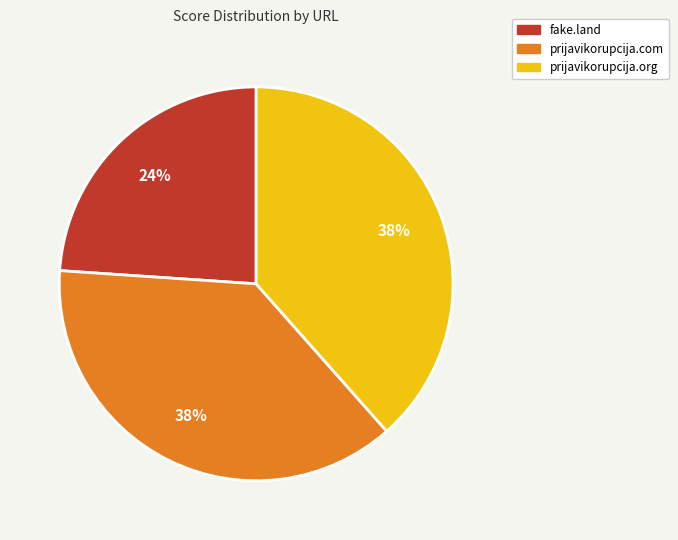

Is there a majority slice in this chart?

No